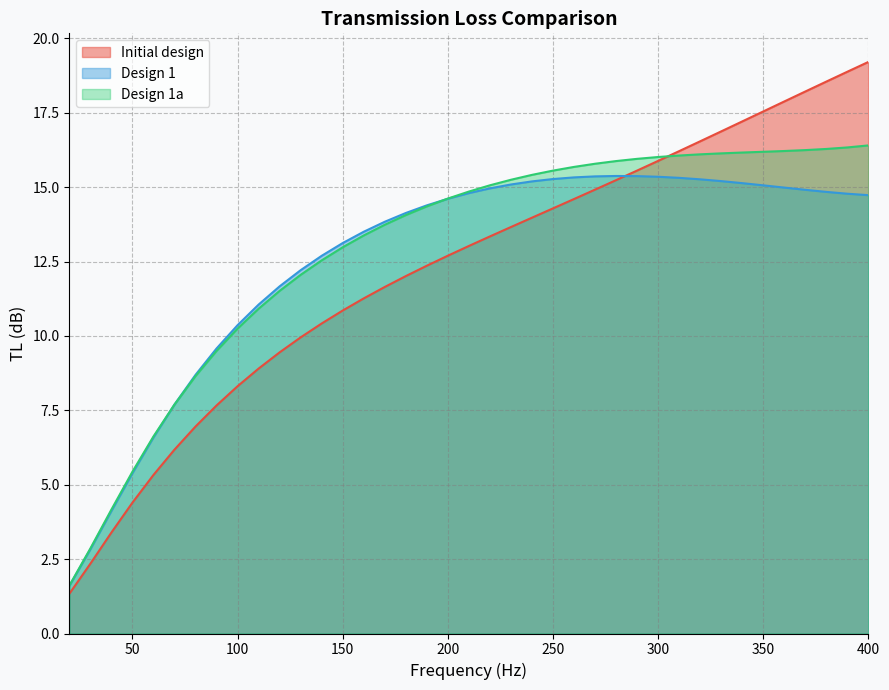

Rank the series at 200 from lowest to highest value.

Initial design, Design 1, Design 1a